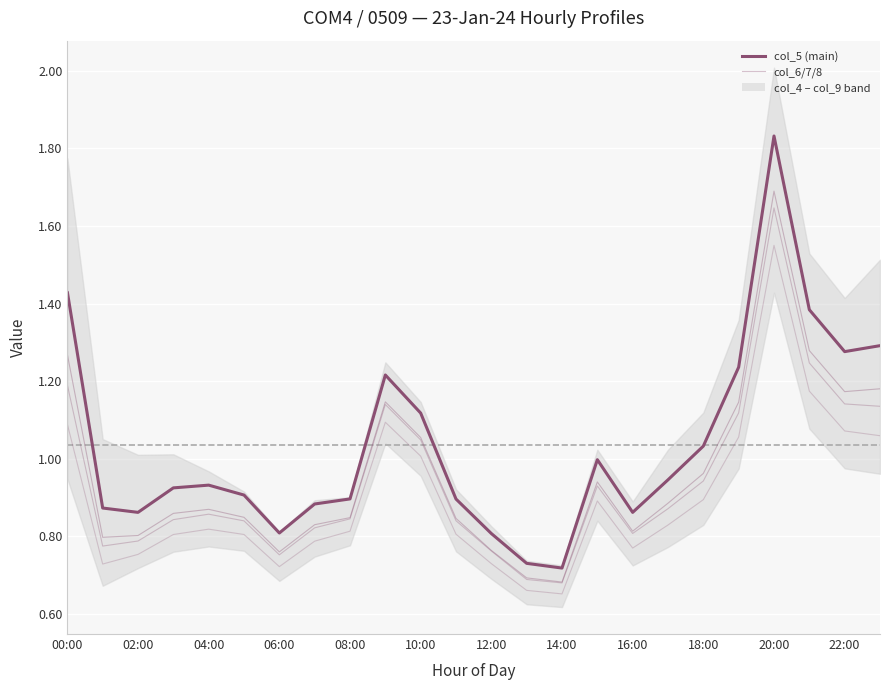

How many interior local peaks does the col_8 series have?

4